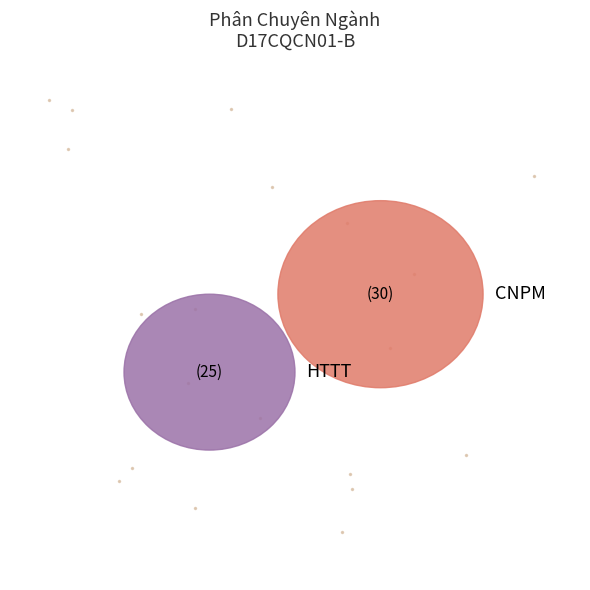

How many slices are in this pie chart?

2